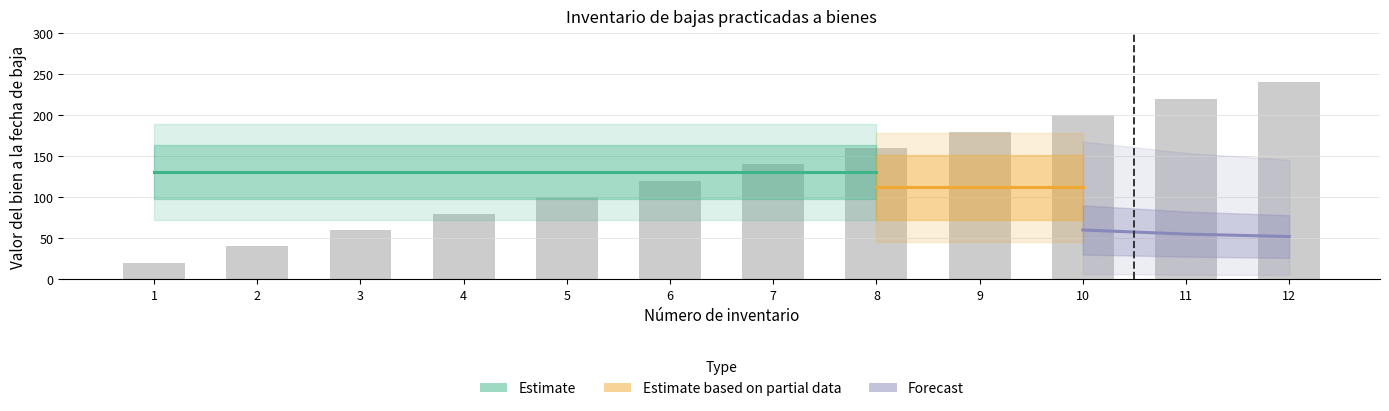

List the labels in order of value, largest first.

12, 11, 10, 9, 8, 7, 6, 5, 4, 3, 2, 1